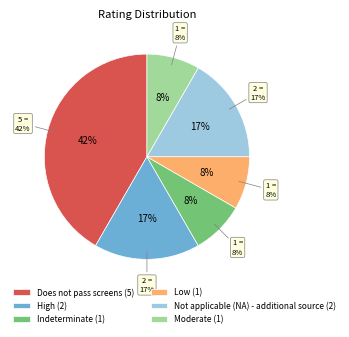

The Not applicable (NA) - additional source slice represents 17% of the pie. True or false?

True